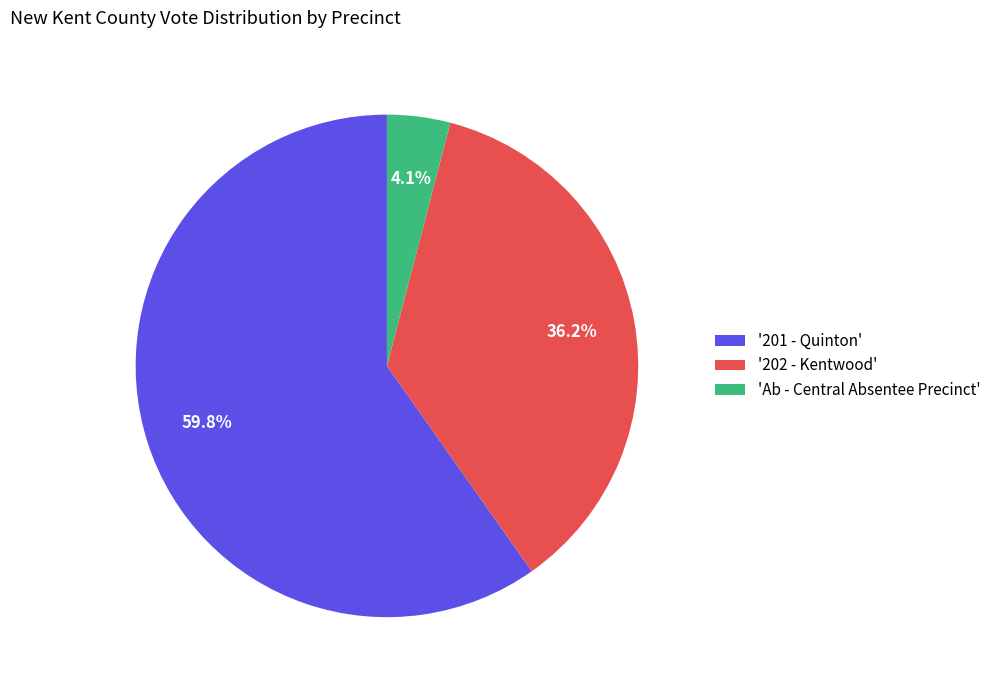

Combined, what portion of the pie is 'Ab - Central Absentee Precinct' and '201 - Quinton'?

63.8%